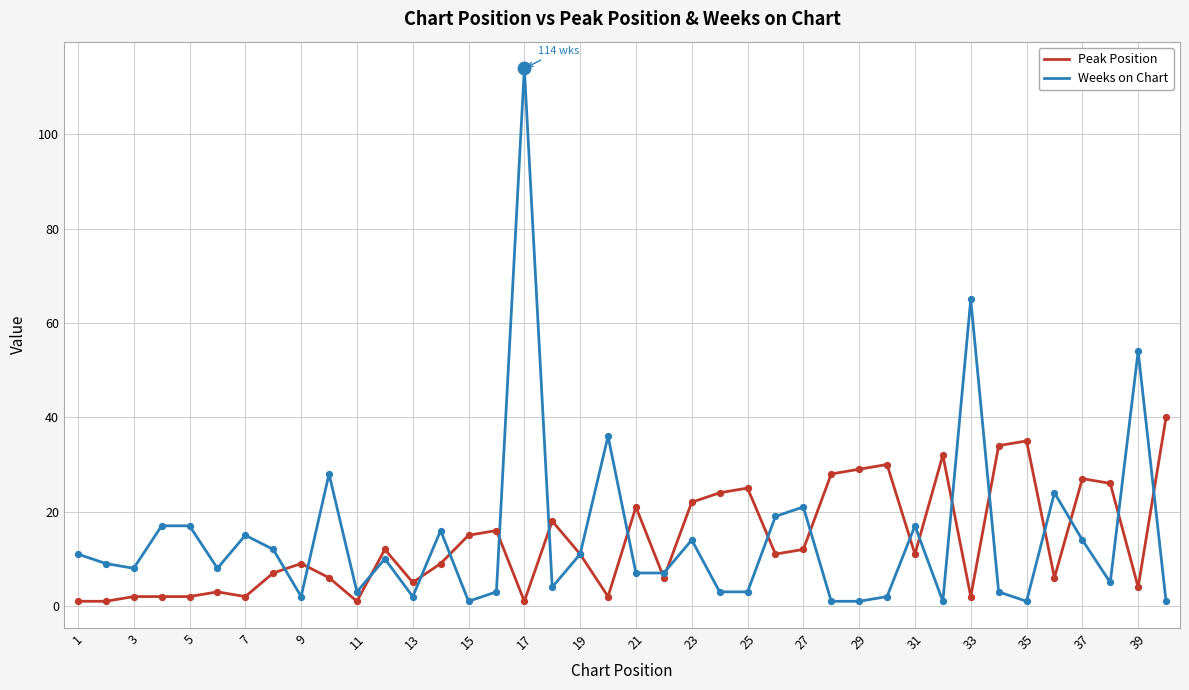

What is the maximum value shown in the chart?

114